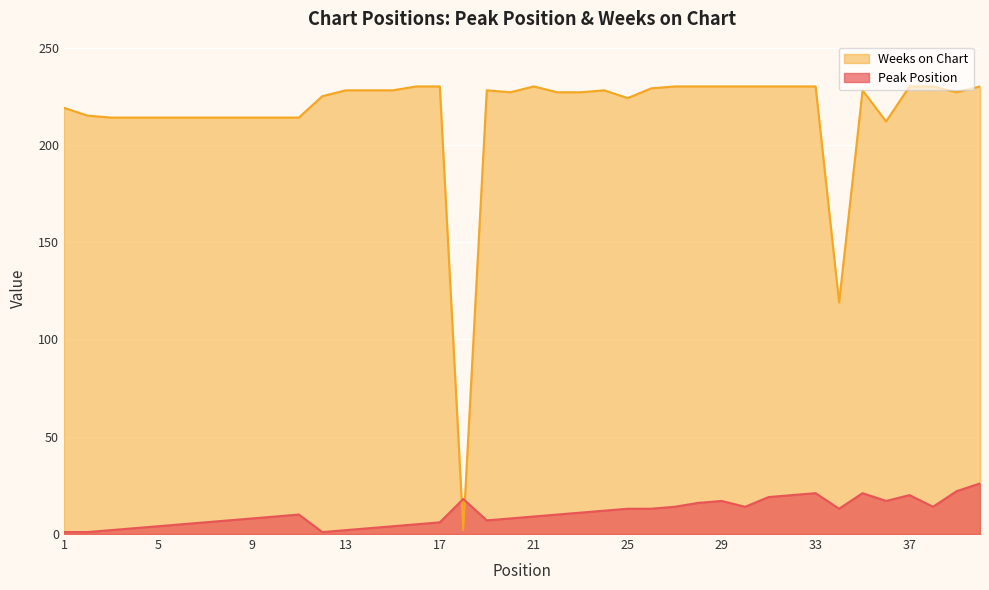

Where is Peak Position nearest to the value 13?

25